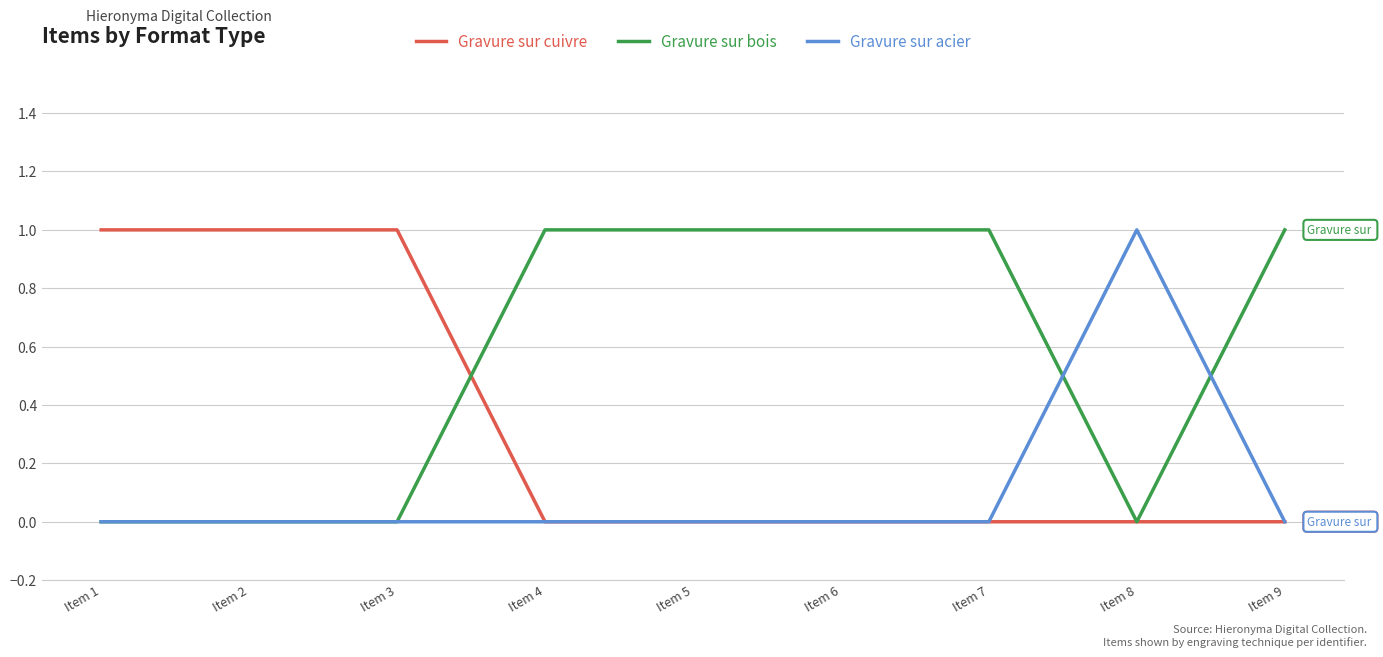

True or false: Gravure sur bois has a value of 0 at Item 2.

True